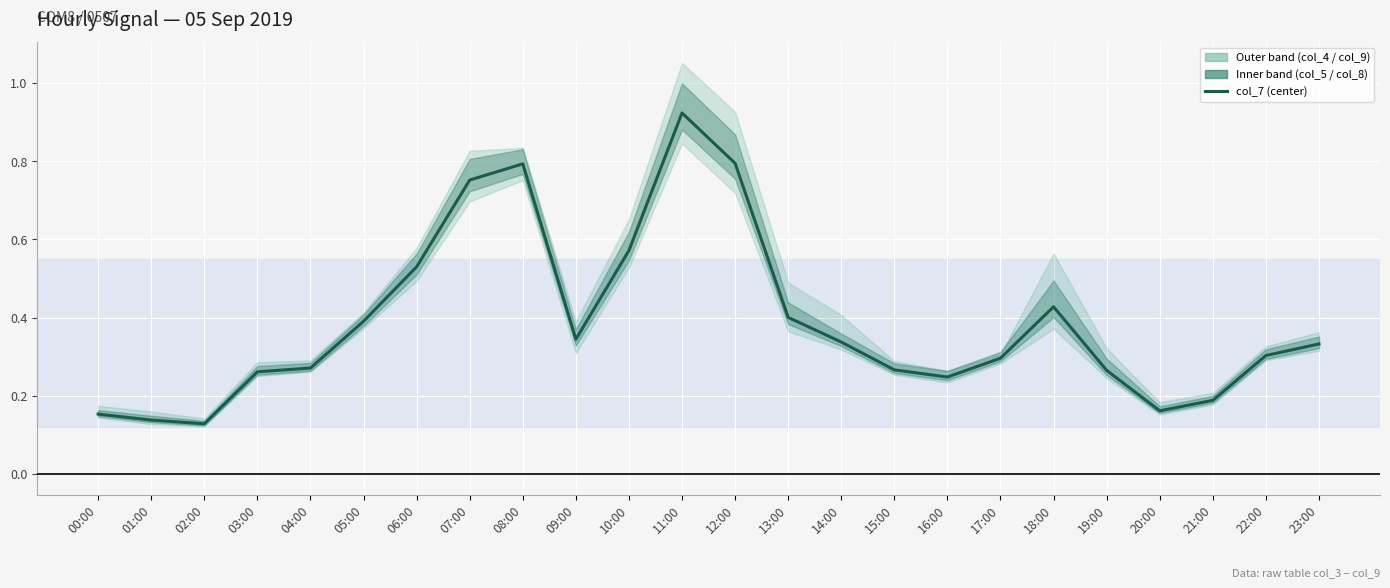

At which category does the data reach its first local peak?

08:00